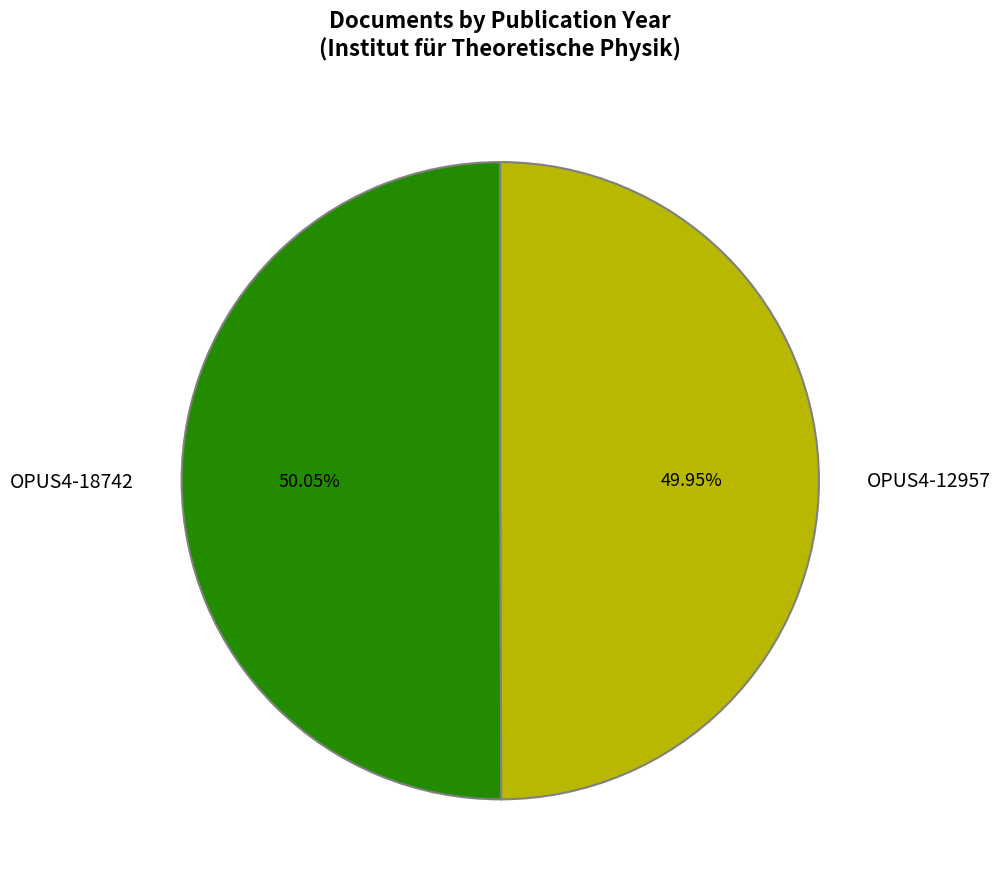

Is there a majority slice in this chart?

Yes